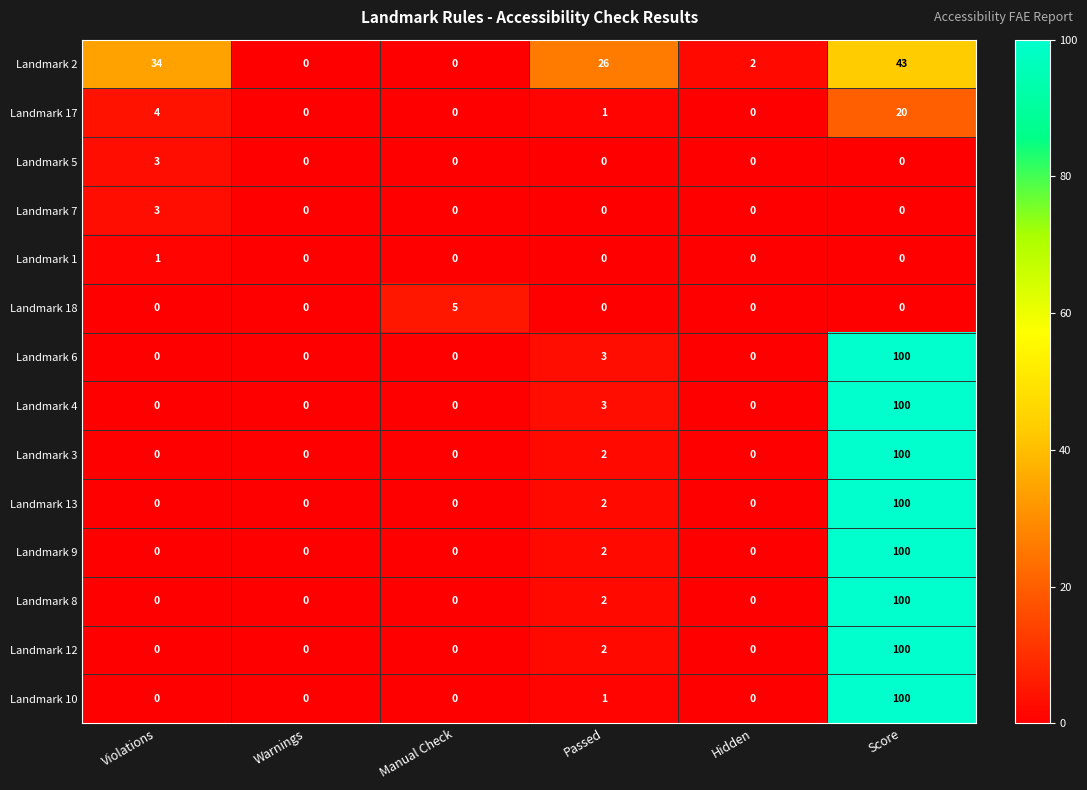

What is the sum of all Landmark 5 values?

3